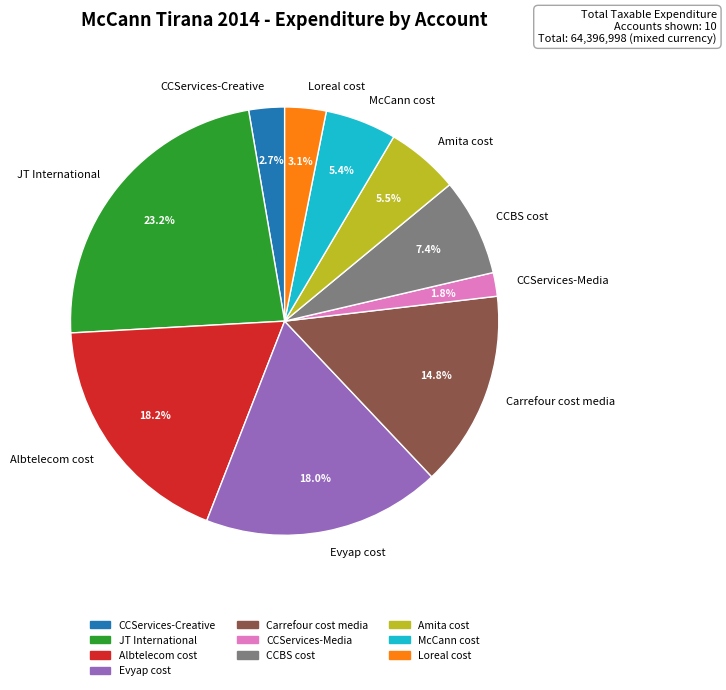

Which category has the biggest portion of the pie?

JT International